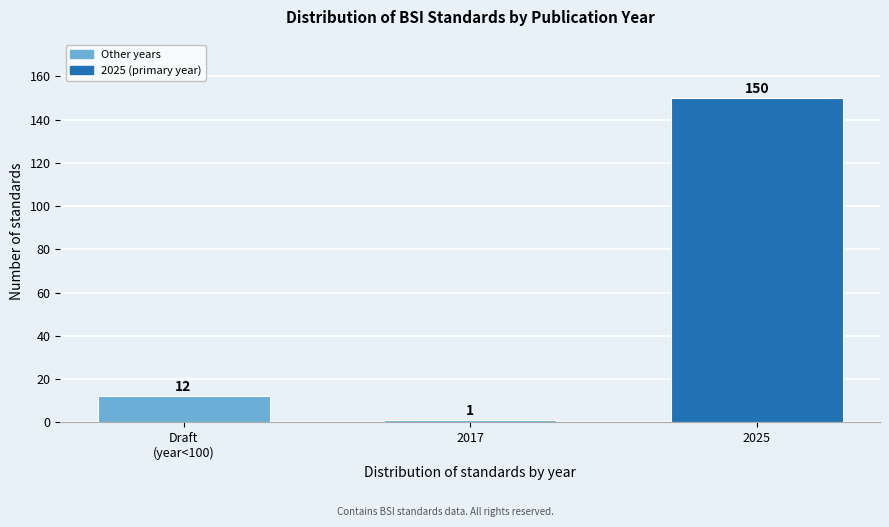

Reading left to right, transcribe all the data shown in this chart.

12	1	150